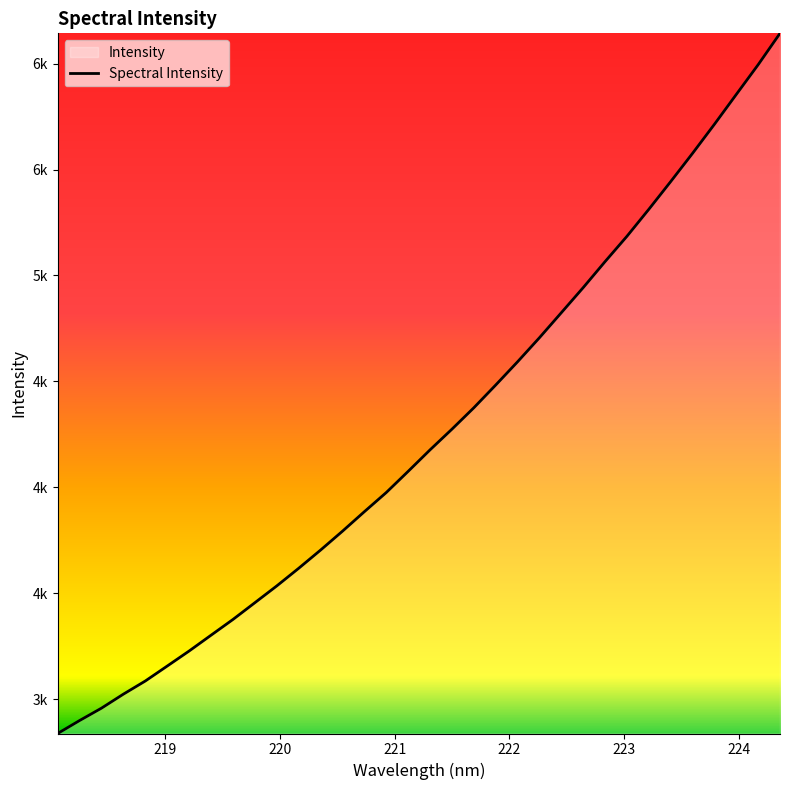

What is the minimum value shown in the chart?

2838.0